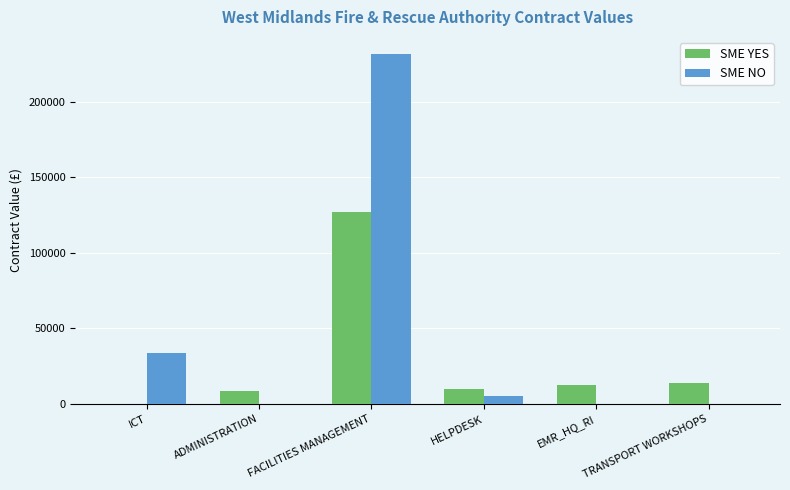

True or false: SME YES has a value of 126808.4 at FACILITIES MANAGEMENT.

True